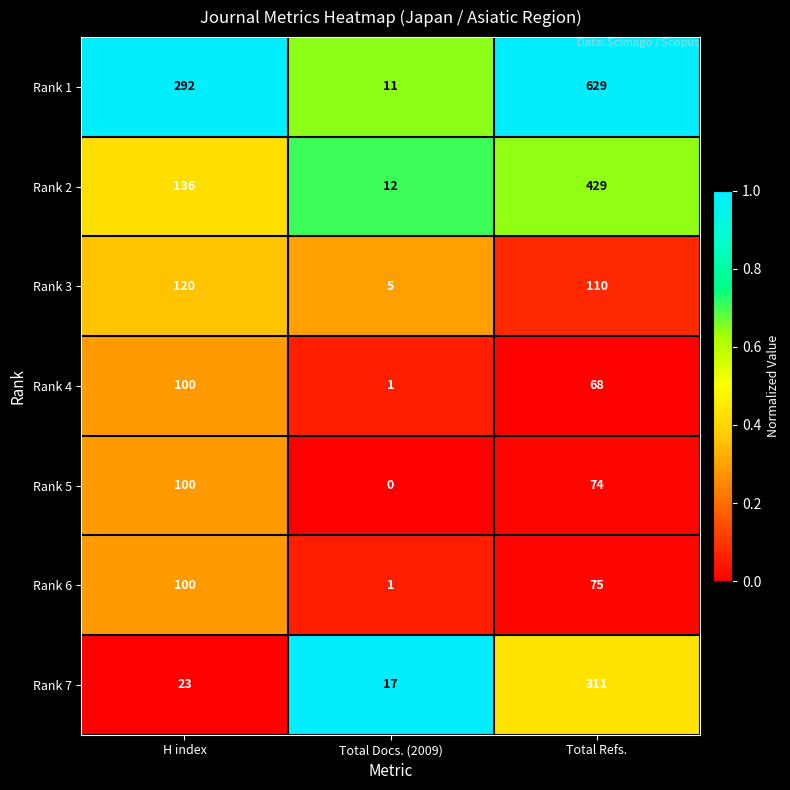

What is the sum of all Rank 3 values?

235